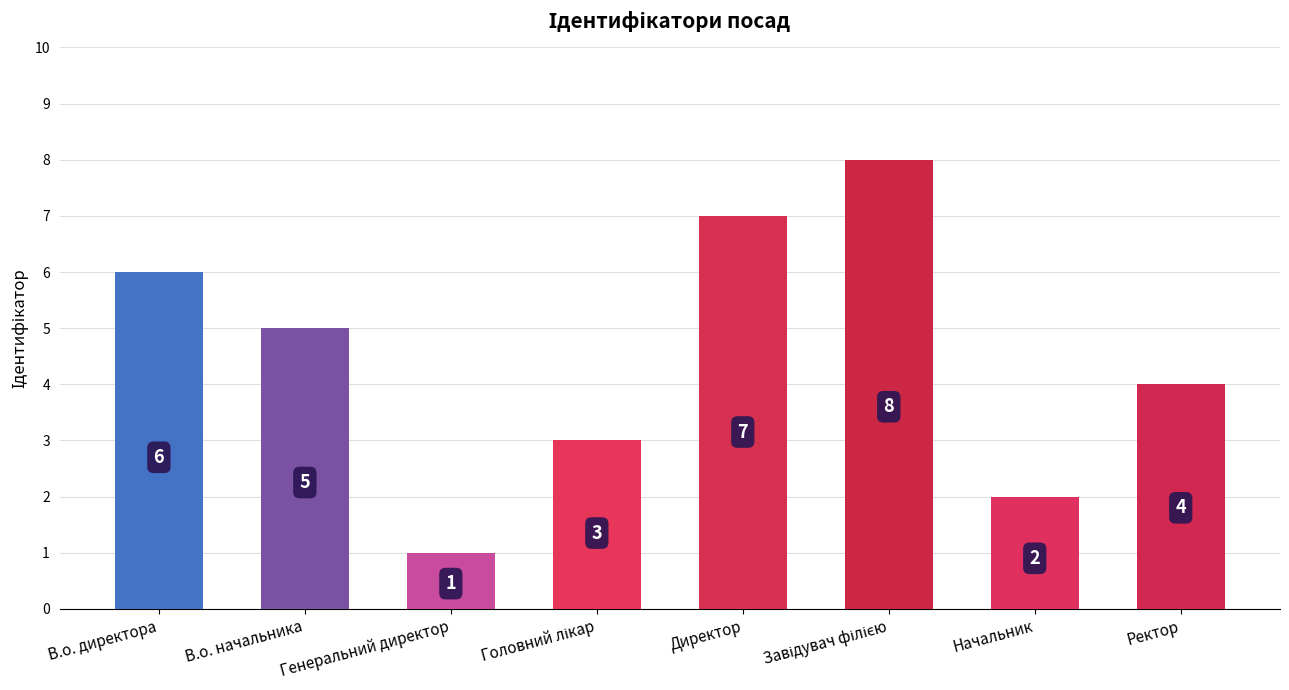

True or false: the data shows 10 at В.о. директора.

False